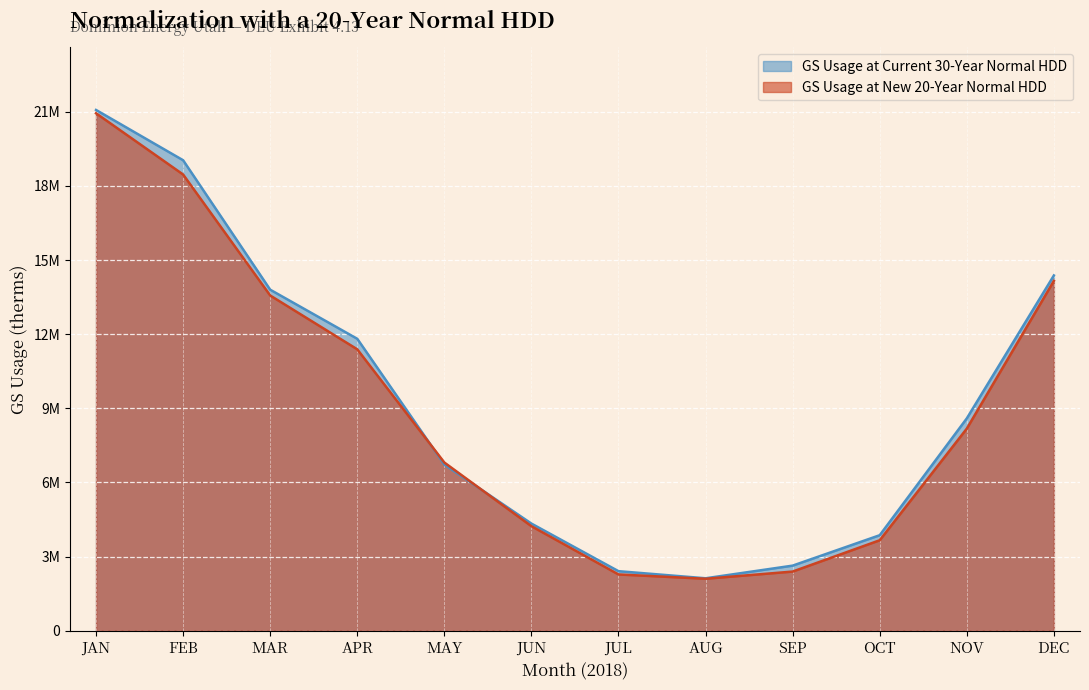

List the labels in order of GS Usage at Current 30-Year Normal HDD value, smallest first.

AUG, JUL, SEP, OCT, JUN, MAY, NOV, APR, MAR, DEC, FEB, JAN